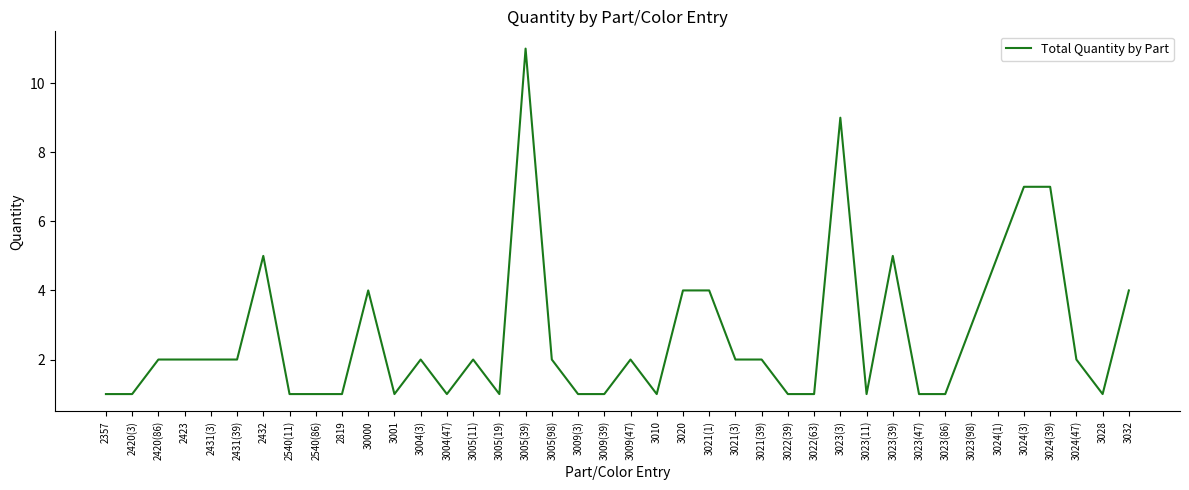

The value at 2423 is 2. True or false?

True